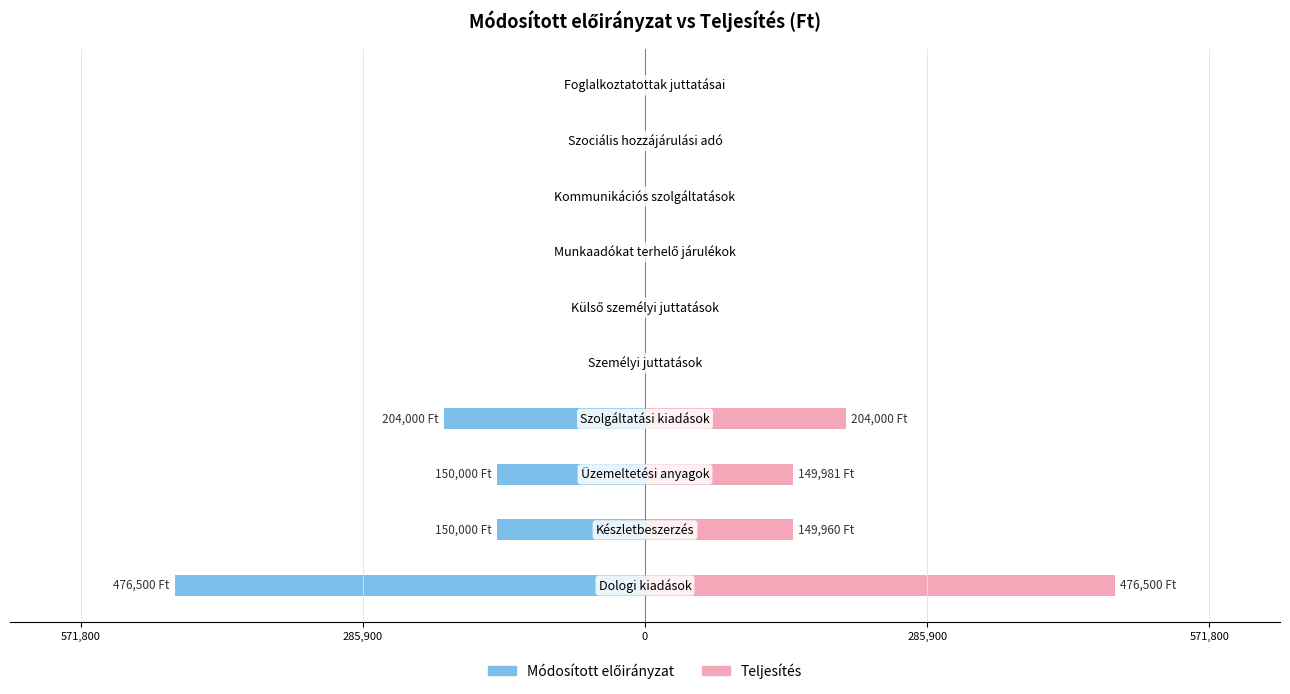

At how many categories does at least one series exceed -205358?

10